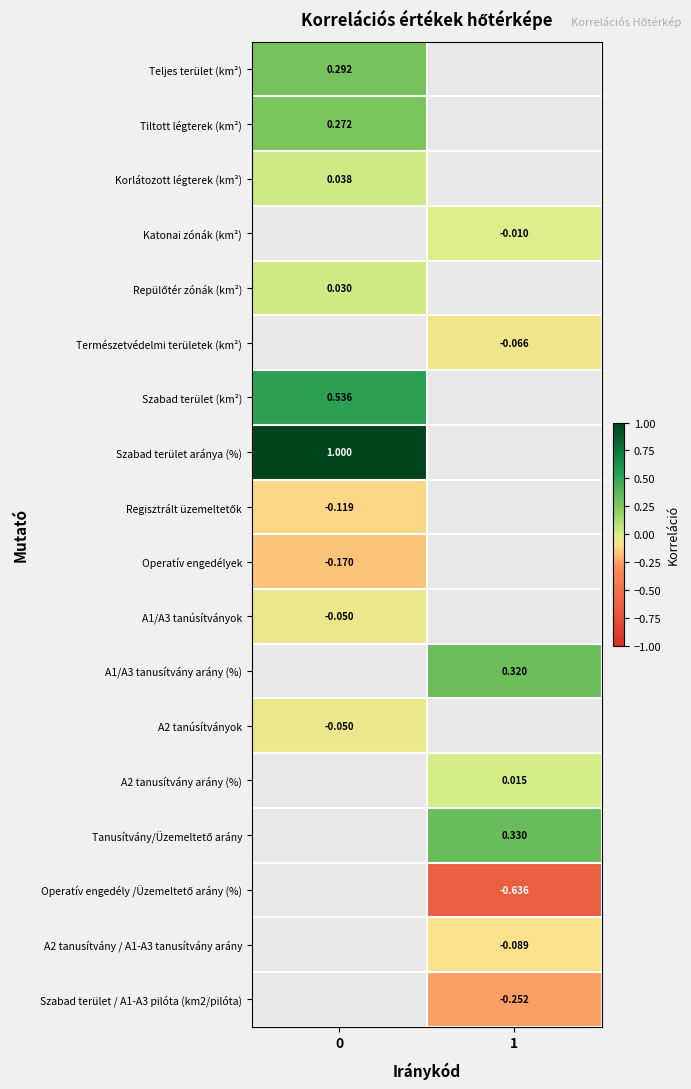

Is the value of Teljes terület (km²) at 0 greater than the value of A1/A3 tanusítvány arány (%) at 1?

No